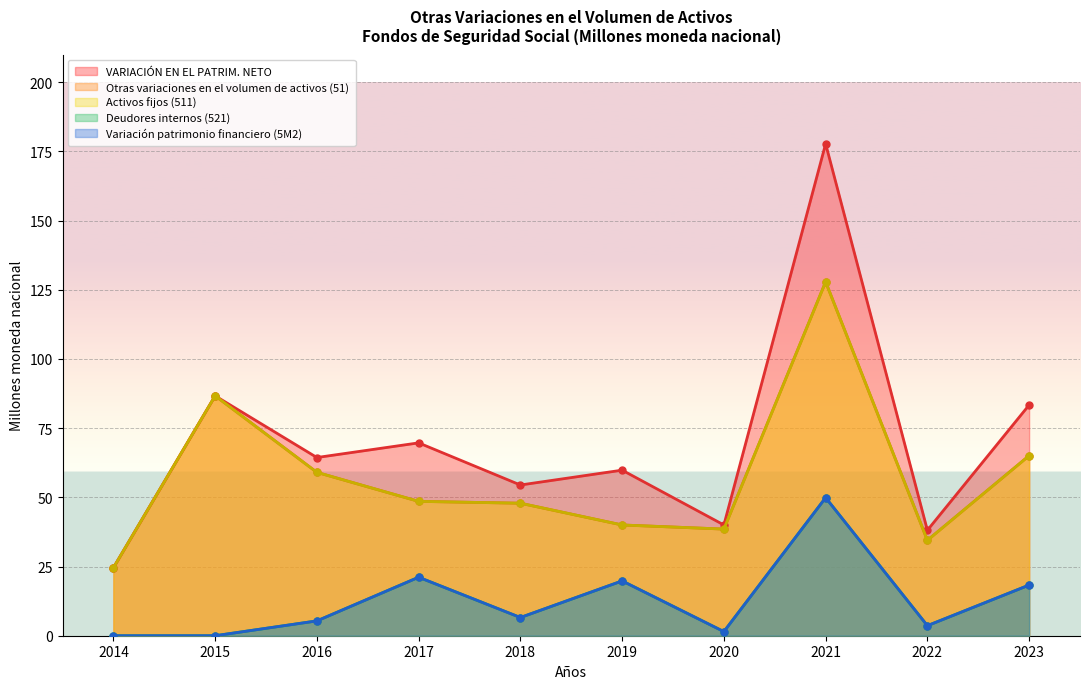

At which category does the chart reach its peak across all series?

2021